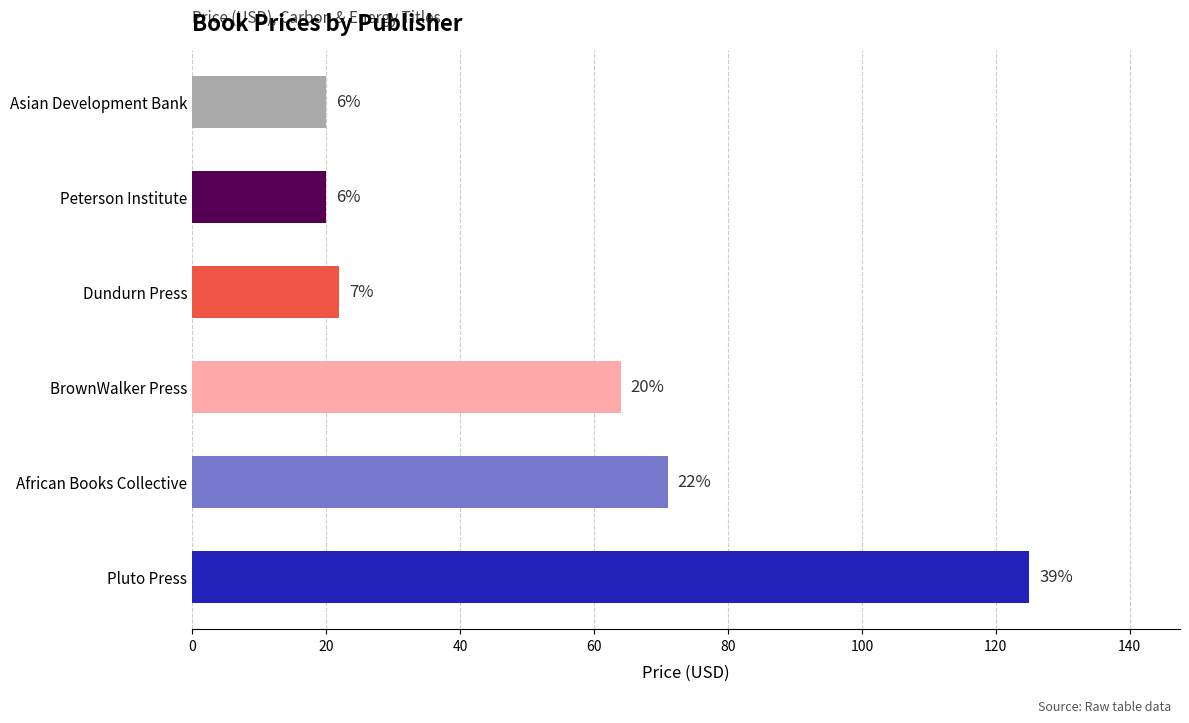

How many bars are there in total?

6